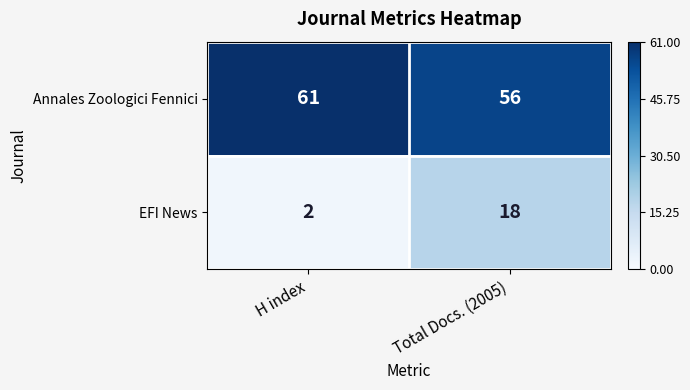

At how many categories does at least one series exceed 8?

2